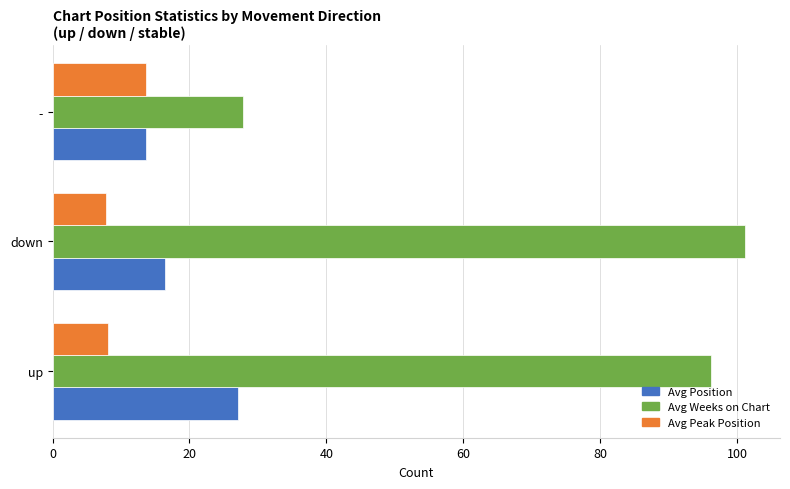

List the series in order of their peak value, highest first.

Avg Weeks on Chart, Avg Position, Avg Peak Position